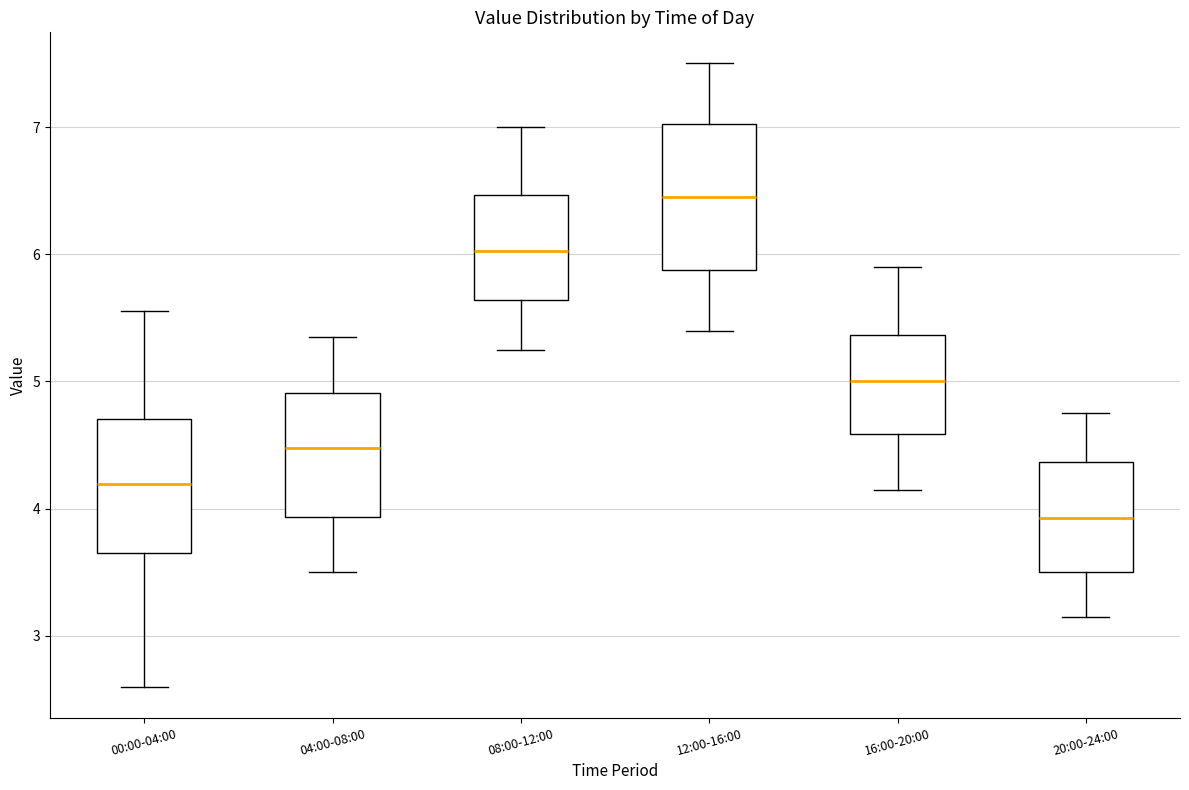

Reading left to right, read every box against the y-axis: the position of its median line, the range the box covers, and the ends of its whiskers. The values are not printed on the chart, so give them approximately, as read against the axis.

00:00-04:00: median 4.2, box 3.6 to 4.7, whiskers 2.6 to 5.6
04:00-08:00: median 4.5, box 3.9 to 4.9, whiskers 3.5 to 5.4
08:00-12:00: median 6.0, box 5.6 to 6.5, whiskers 5.3 to 7.0
12:00-16:00: median 6.5, box 5.9 to 7.0, whiskers 5.4 to 7.5
16:00-20:00: median 5.0, box 4.6 to 5.4, whiskers 4.2 to 5.9
20:00-24:00: median 3.9, box 3.5 to 4.4, whiskers 3.2 to 4.8